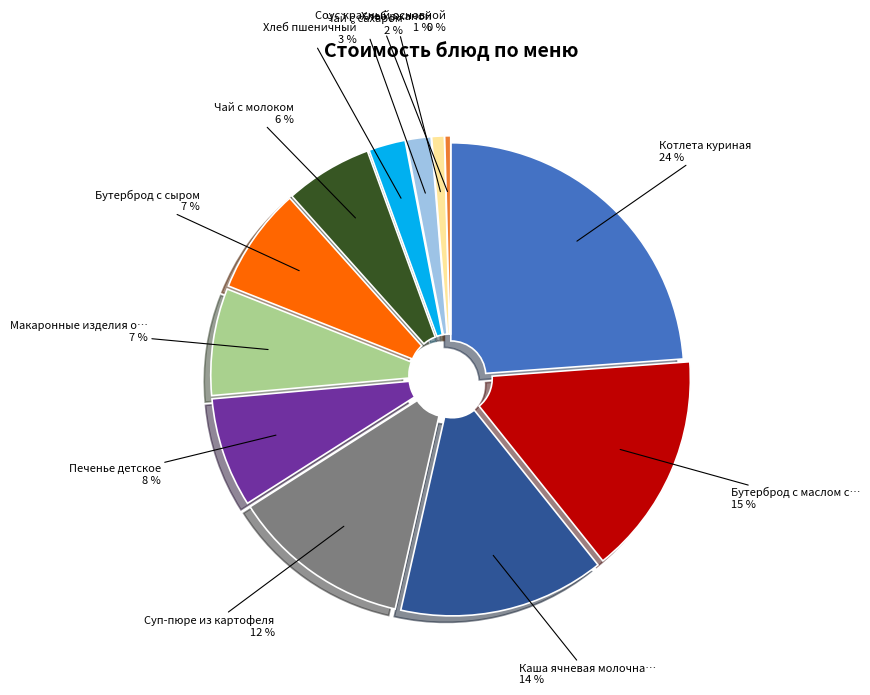

Does any single category account for the majority?

No